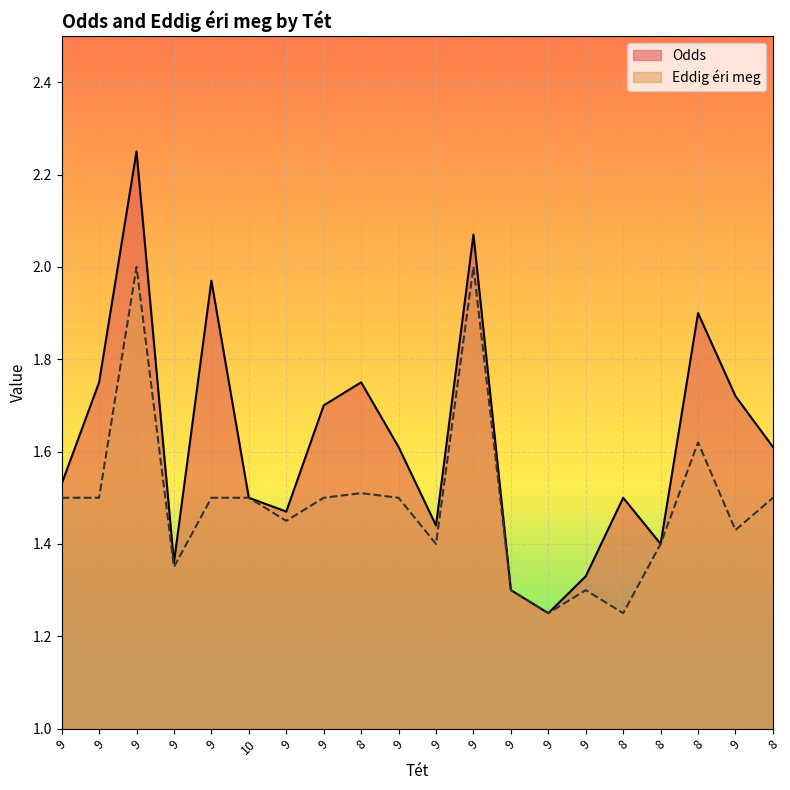

True or false: Eddig éri meg and Odds intersect in this chart.

False